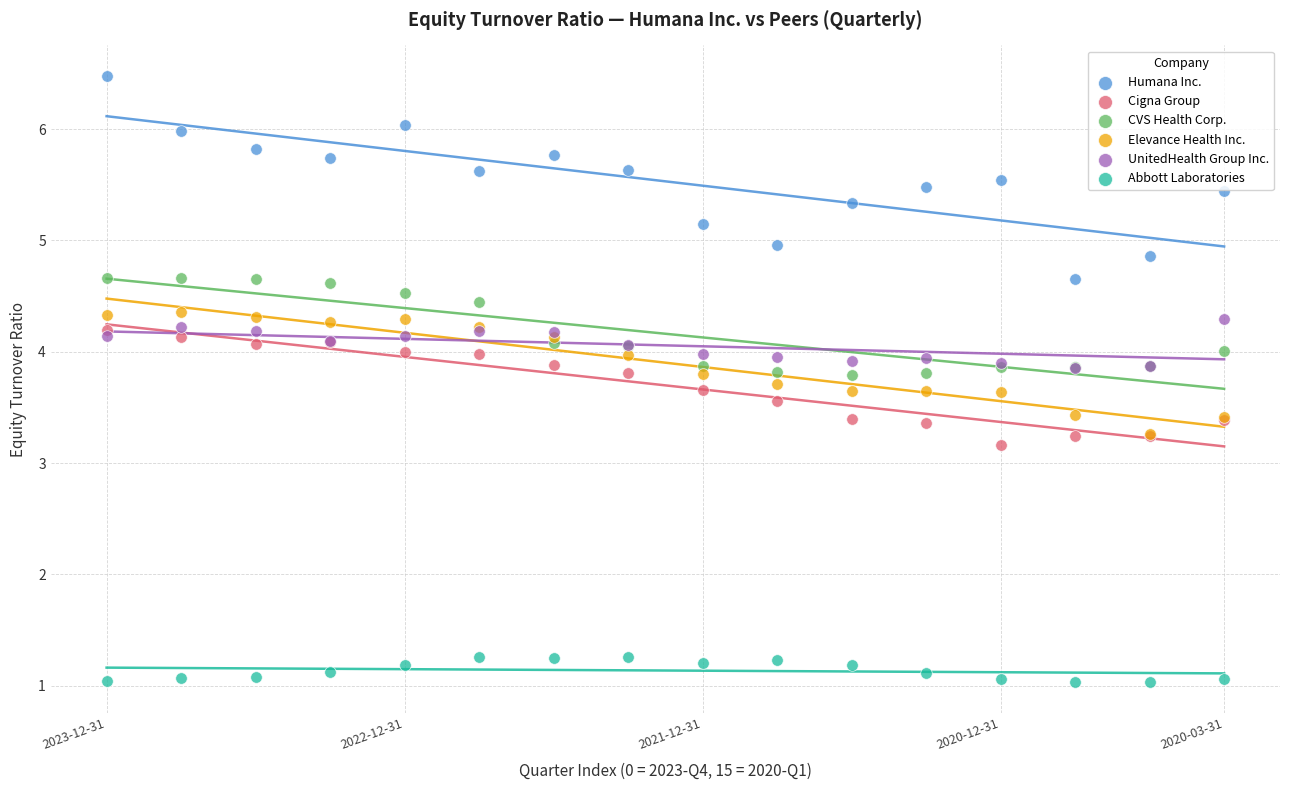

In the Cigna Group series, what Y value is closest to 3?

3.2